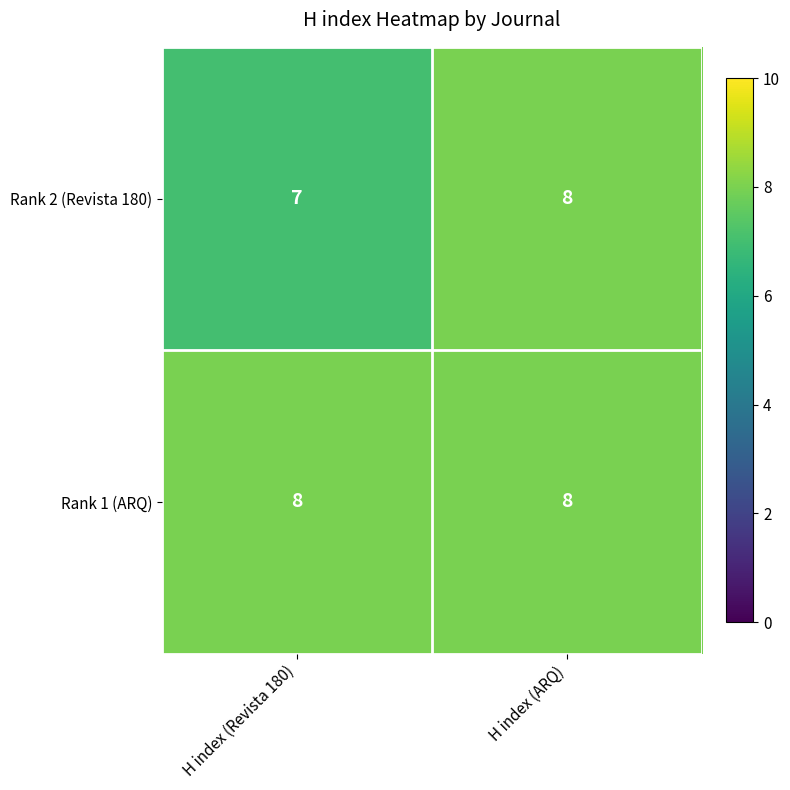

Reading right to left, extract all data points from this chart.

Rank 2 (Revista 180): H index (ARQ)=8	H index (Revista 180)=7
Rank 1 (ARQ): H index (ARQ)=8	H index (Revista 180)=8